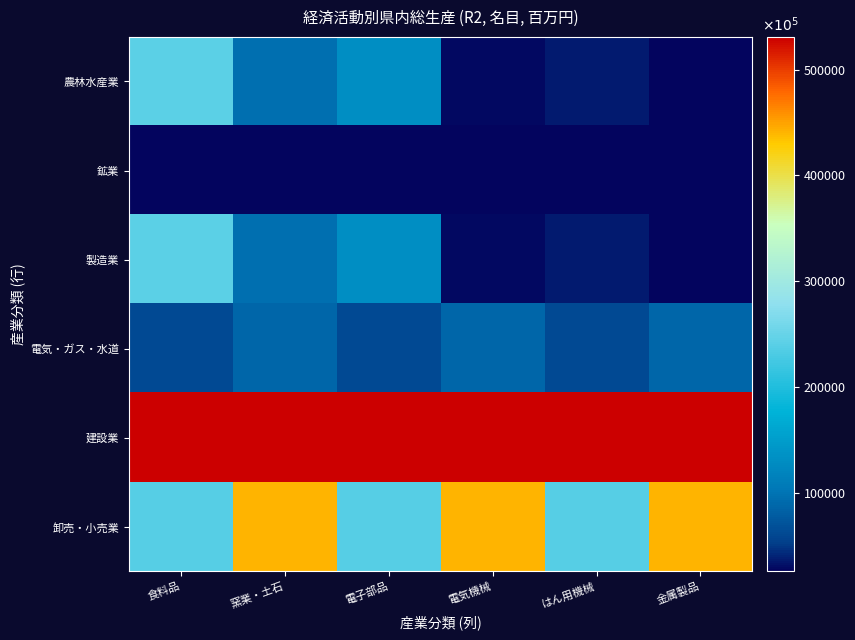

What is the spread (max minus min) of values at 金属製品?

505205